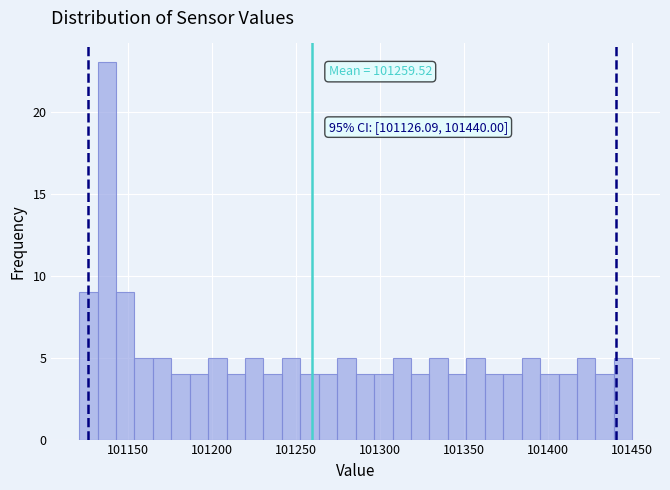

Read against the x-axis, roughly where is the centre of the tallest bar?

101140